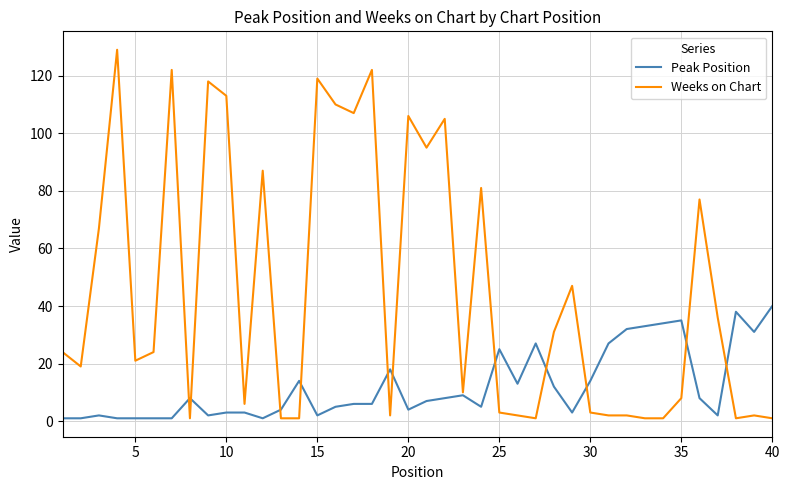

Which series has the widest spread of values?

Weeks on Chart